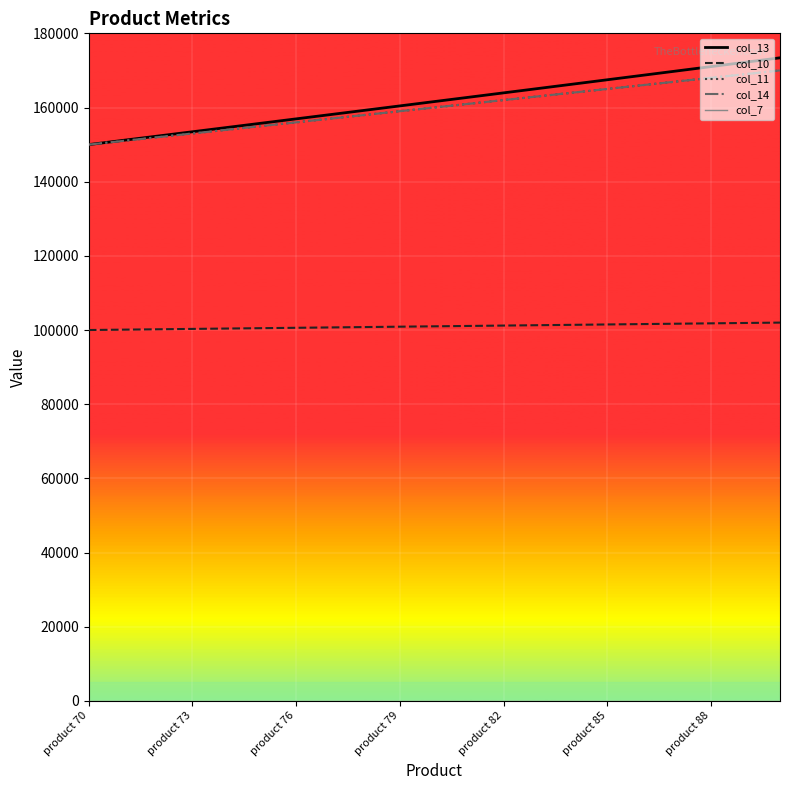

True or false: col_13 and col_7 cross at least once.

False